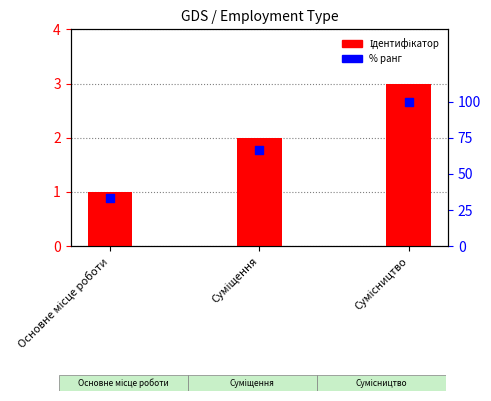

Which series reaches the maximum Y coordinate?

% ранг